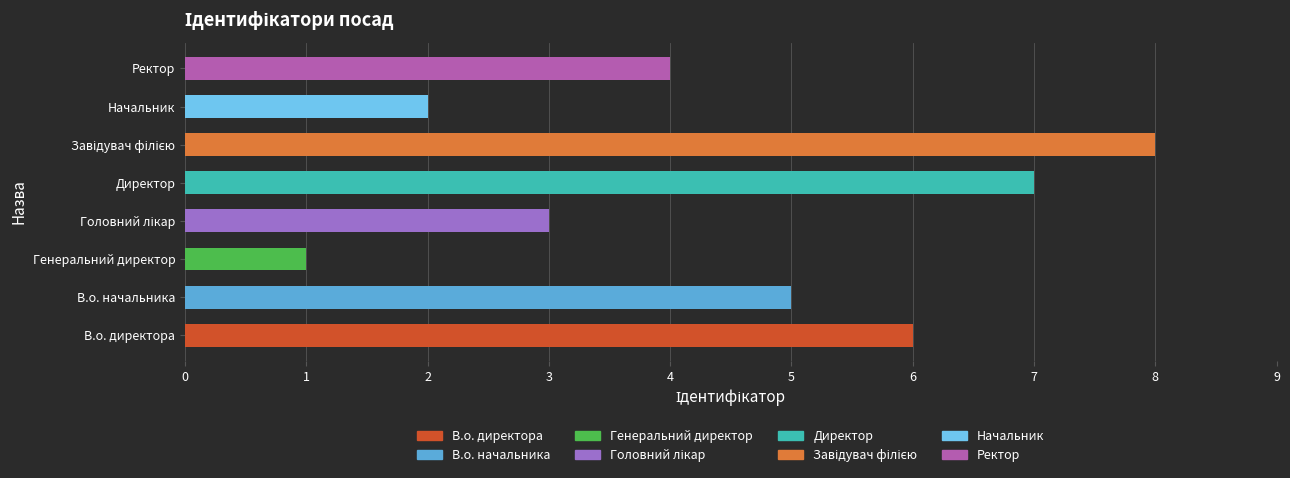

What is the approximate value at Ректор?

4